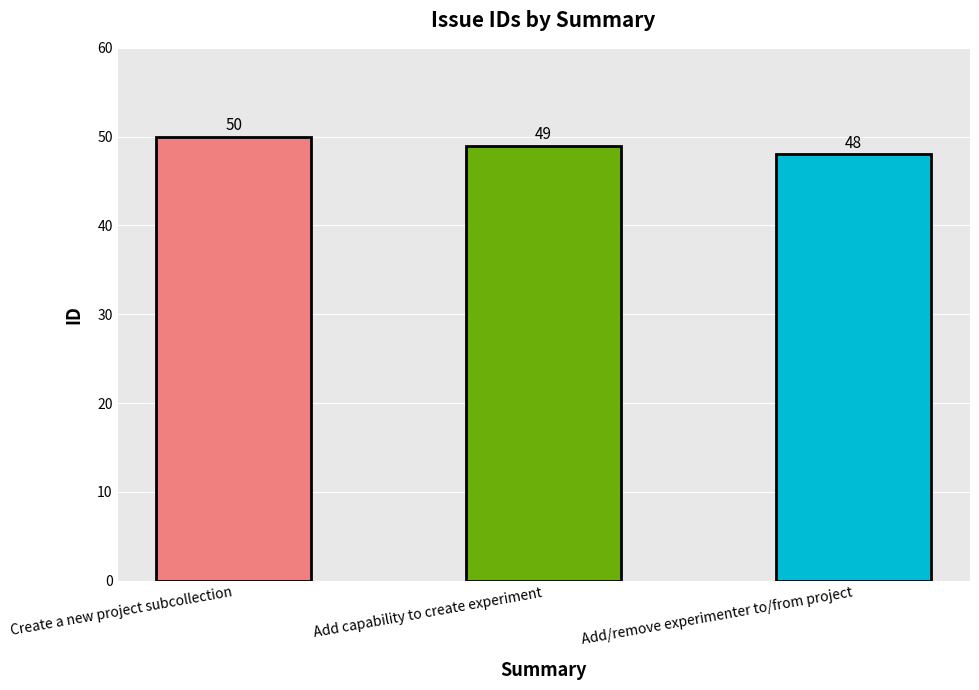

What is the label of the 2nd bar from the right?

Add capability to create experiment